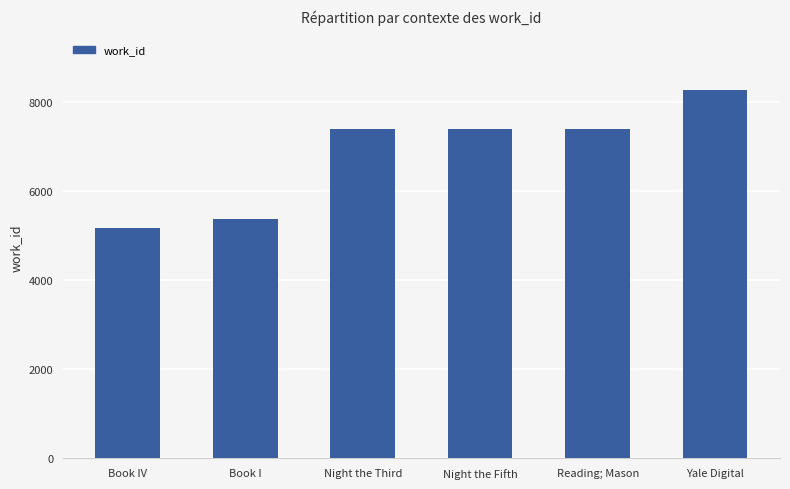

Does the chart contain any negative values?

No